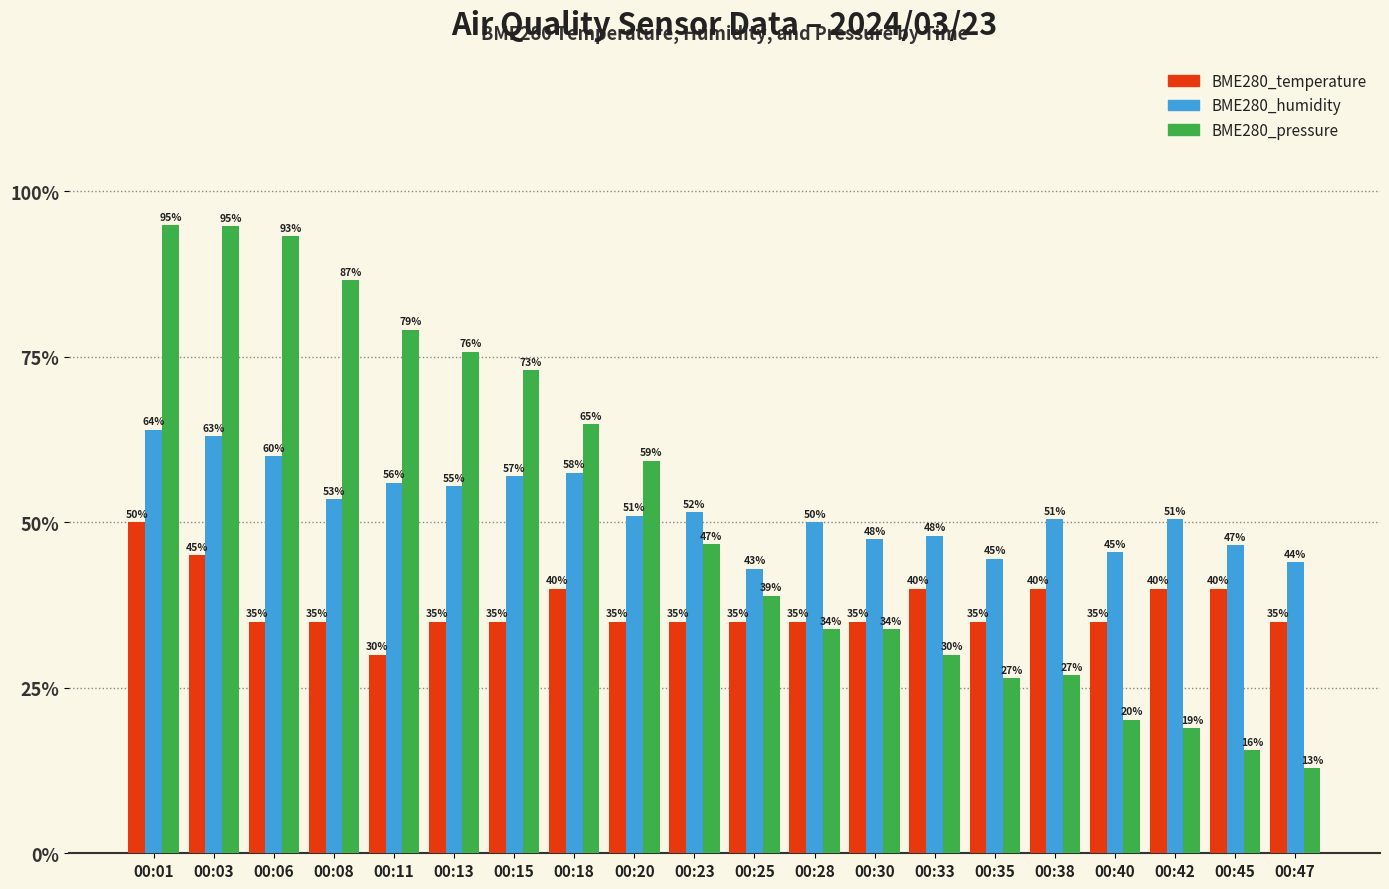

How many distinct data groups are displayed?

3